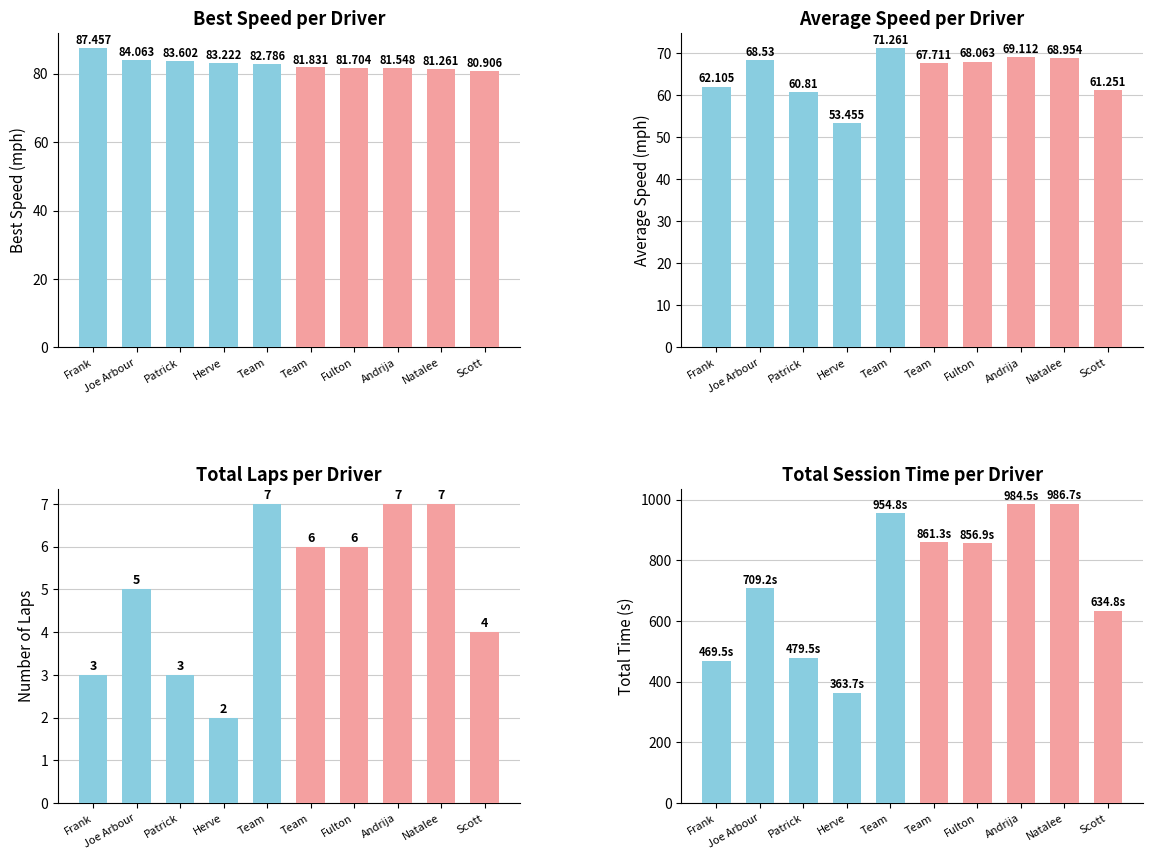

How many data points in Best Speed are less than 82?

5